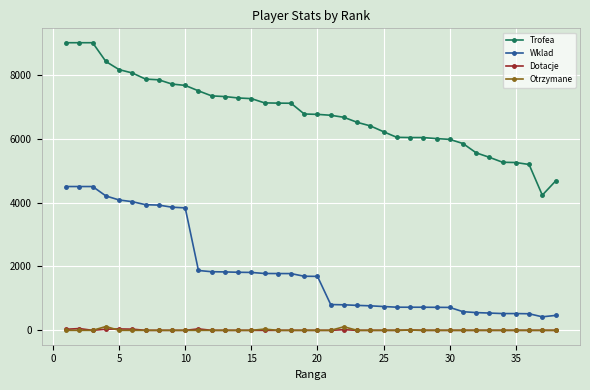

What is the maximum value for Trofea?

9000